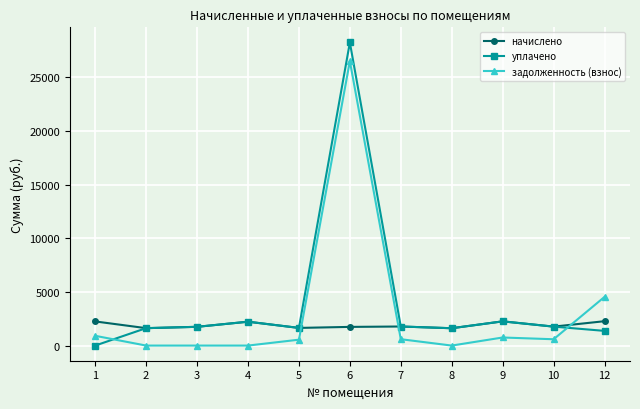

What is the highest value of the задолженность (взнос) series?

26523.2